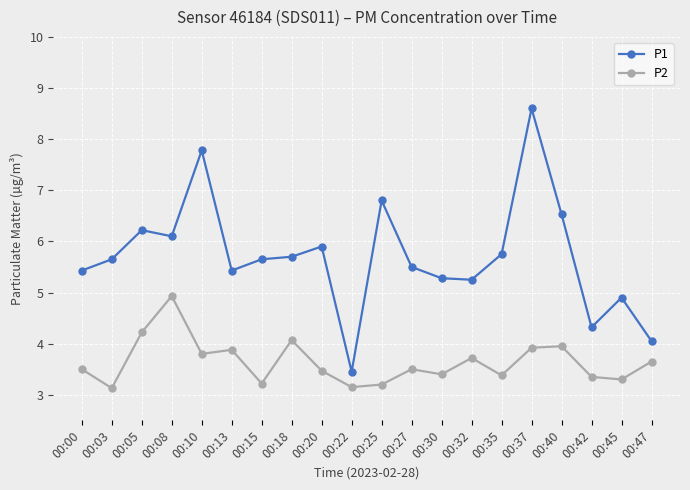

Rank the series at 00:30 from highest to lowest value.

P1, P2